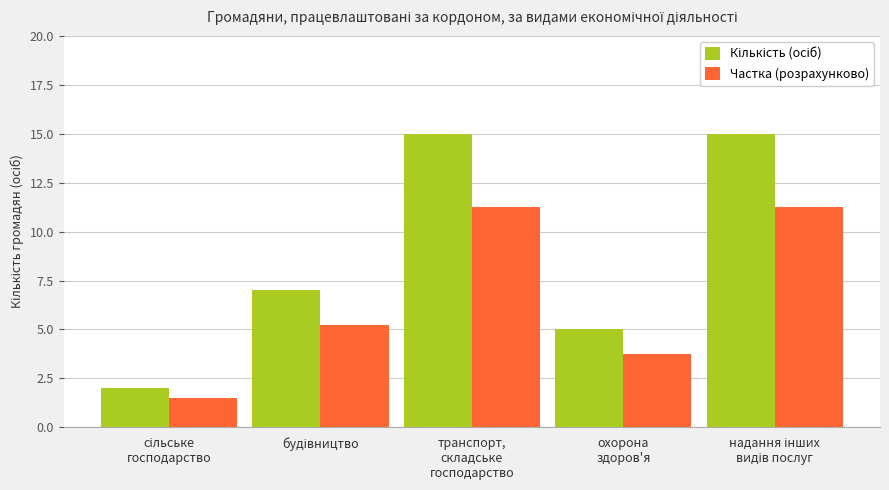

What is the maximum value shown in the chart?

15.0